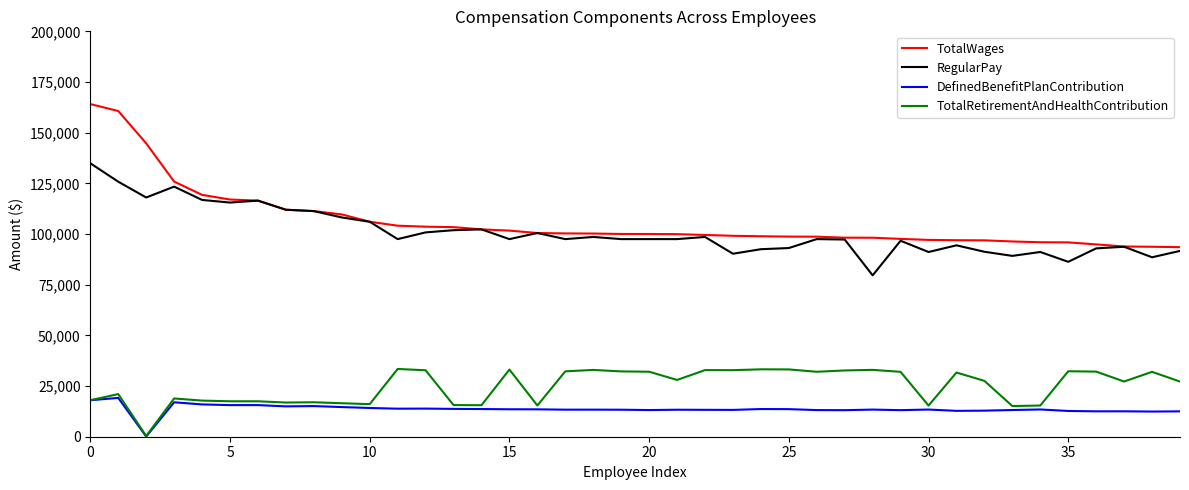

What is the sum of all DefinedBenefitPlanContribution values?

543750